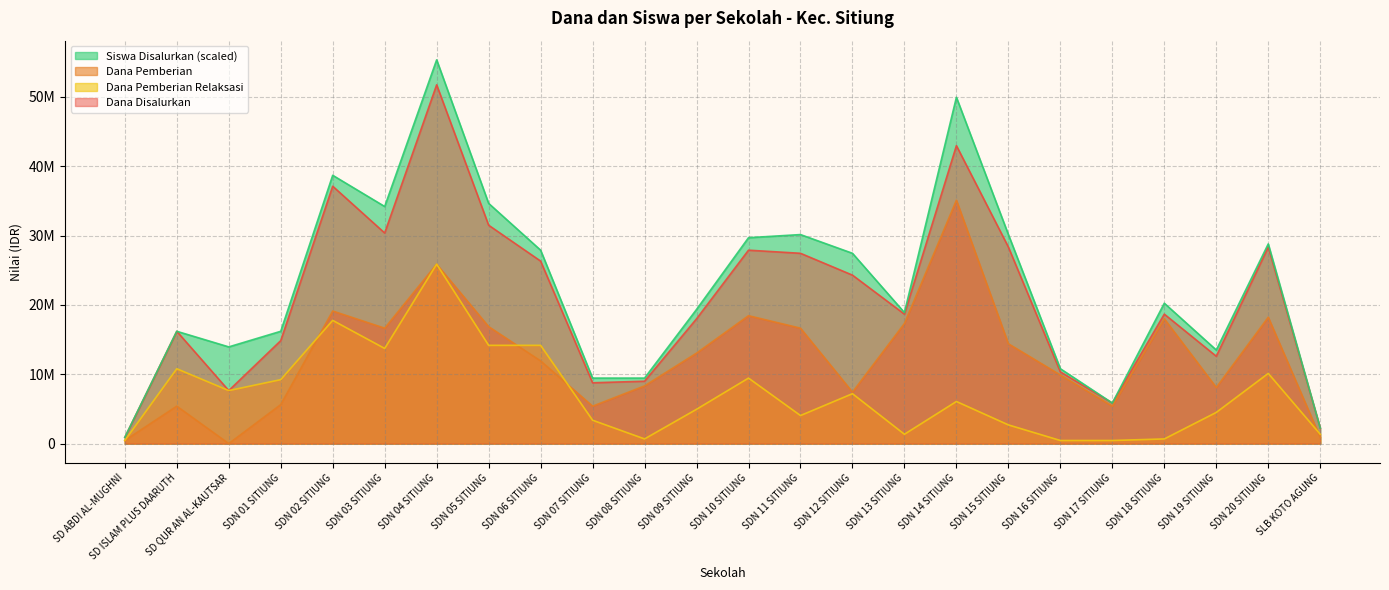

True or false: Dana Pemberian Relaksasi and Dana Pemberian cross at least once.

True